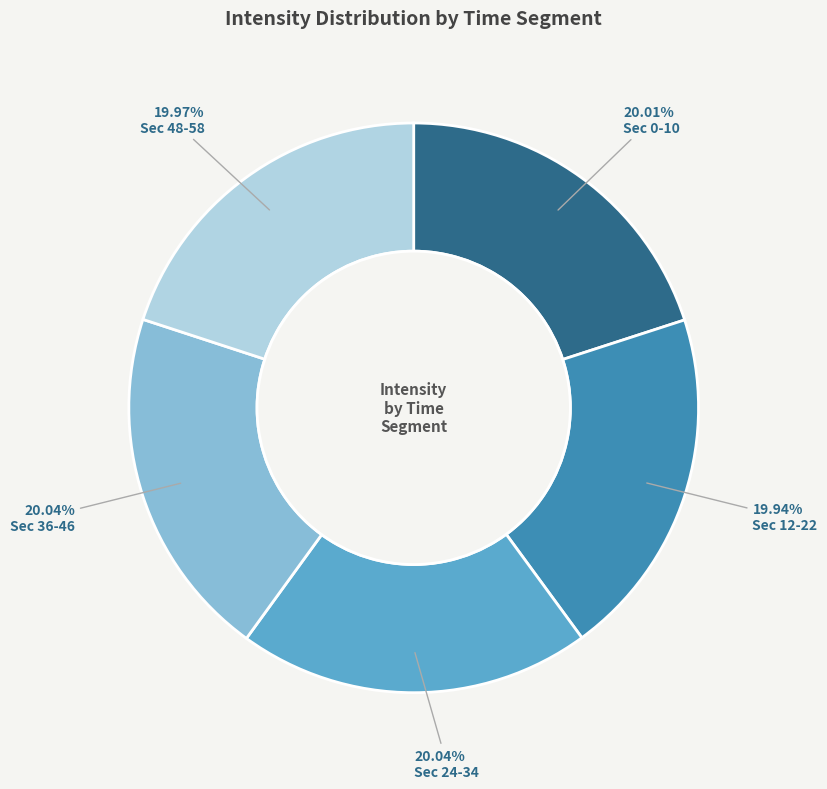

Count the number of slices in the pie.

5